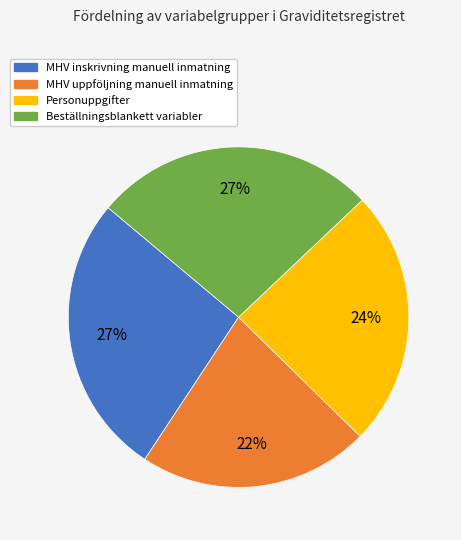

What percentage is the Personuppgifter slice, to the nearest percent?

24%